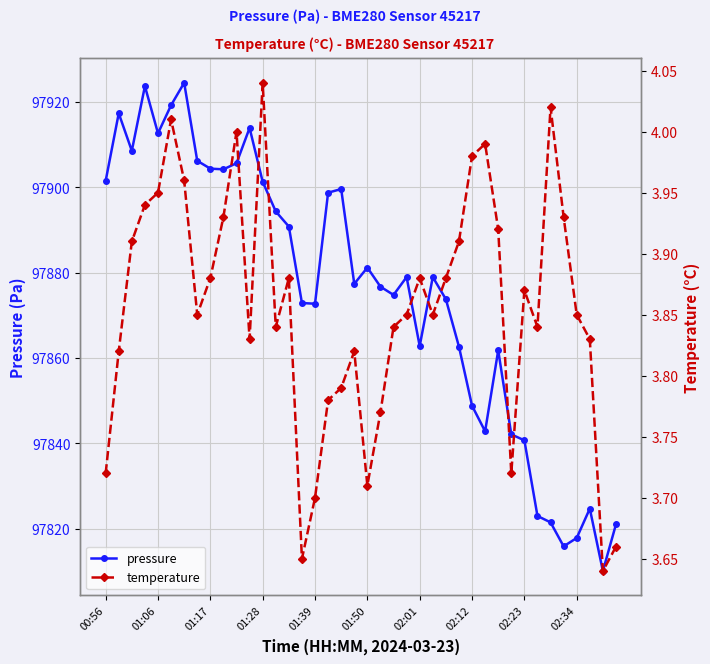

List the series in order of their overall mean, highest first.

pressure, temperature